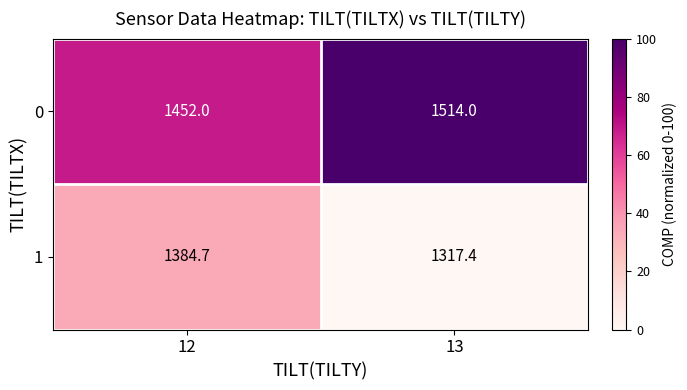

List the series in order of their peak value, highest first.

row_0, row_1